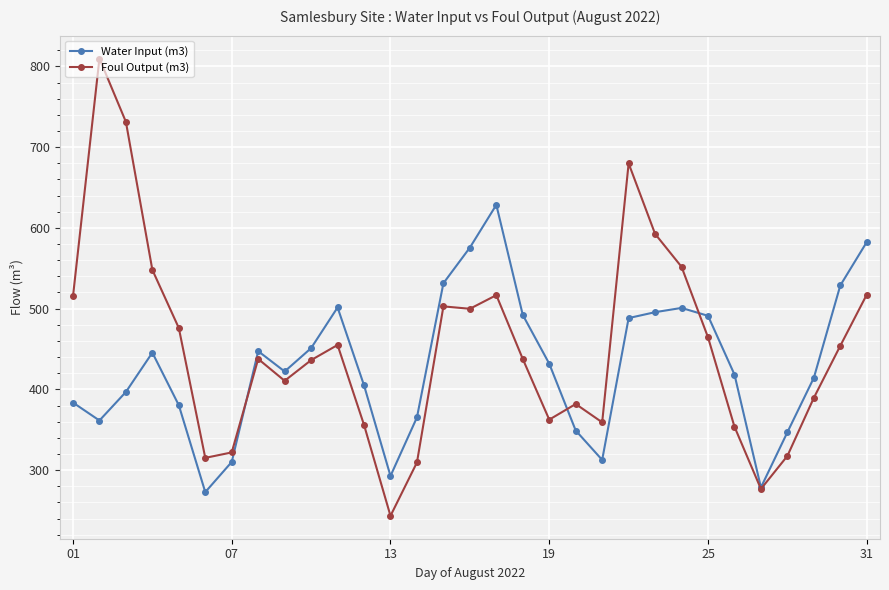

What is the value of the Water Input (m3) point at the 23rd from the left?

495.6